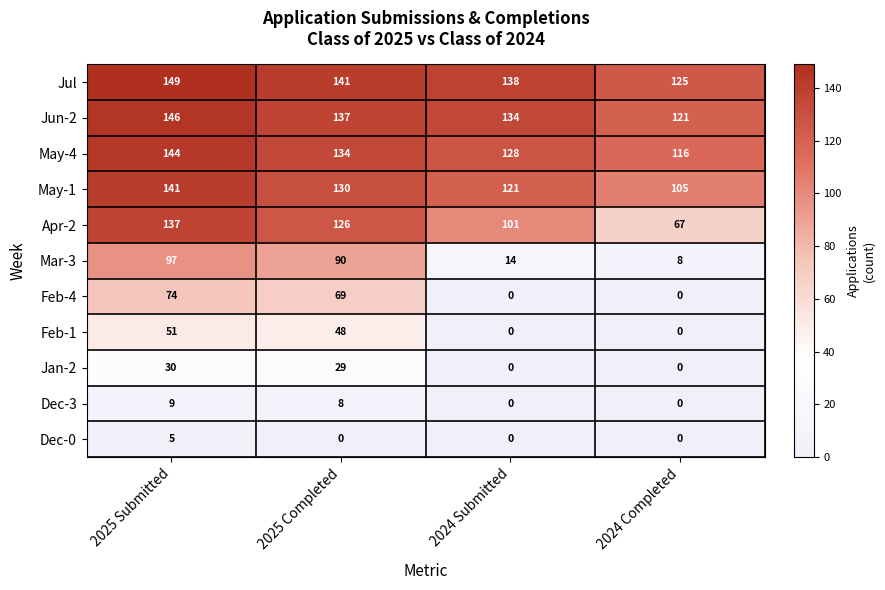

What is the total value across all series at 2025 Completed?

912